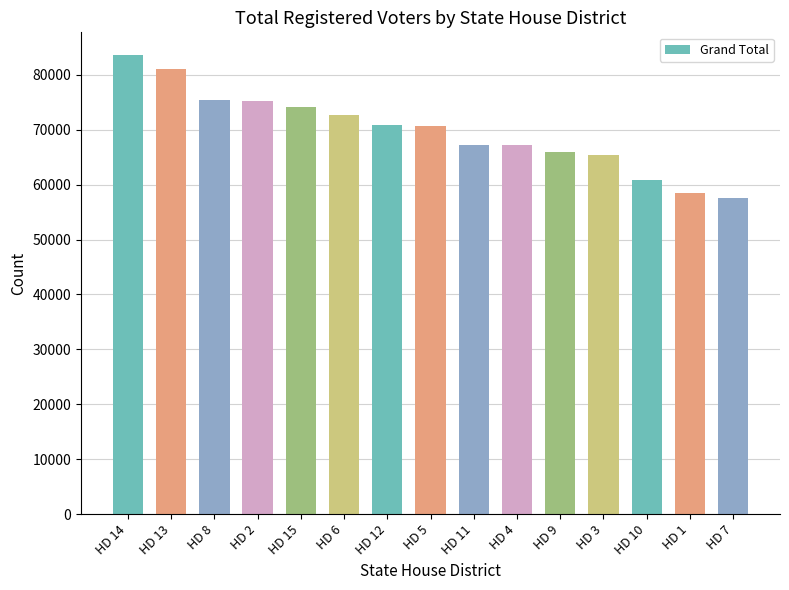

What is the label of the 13th bar from the right?

HD 8